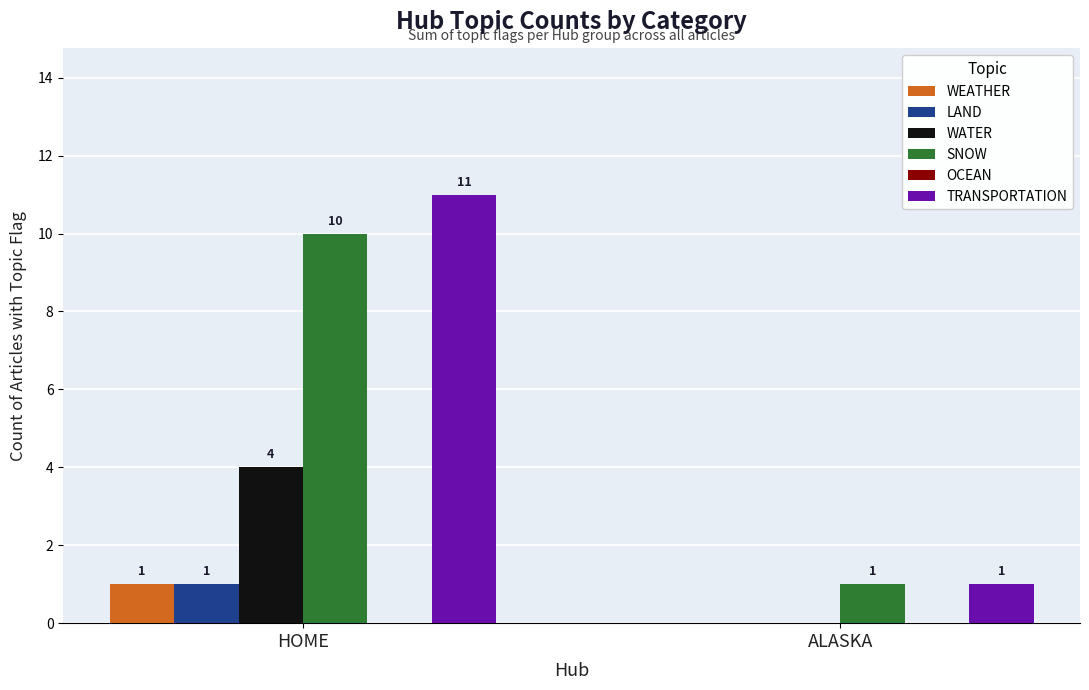

What is the maximum value shown in the chart?

11